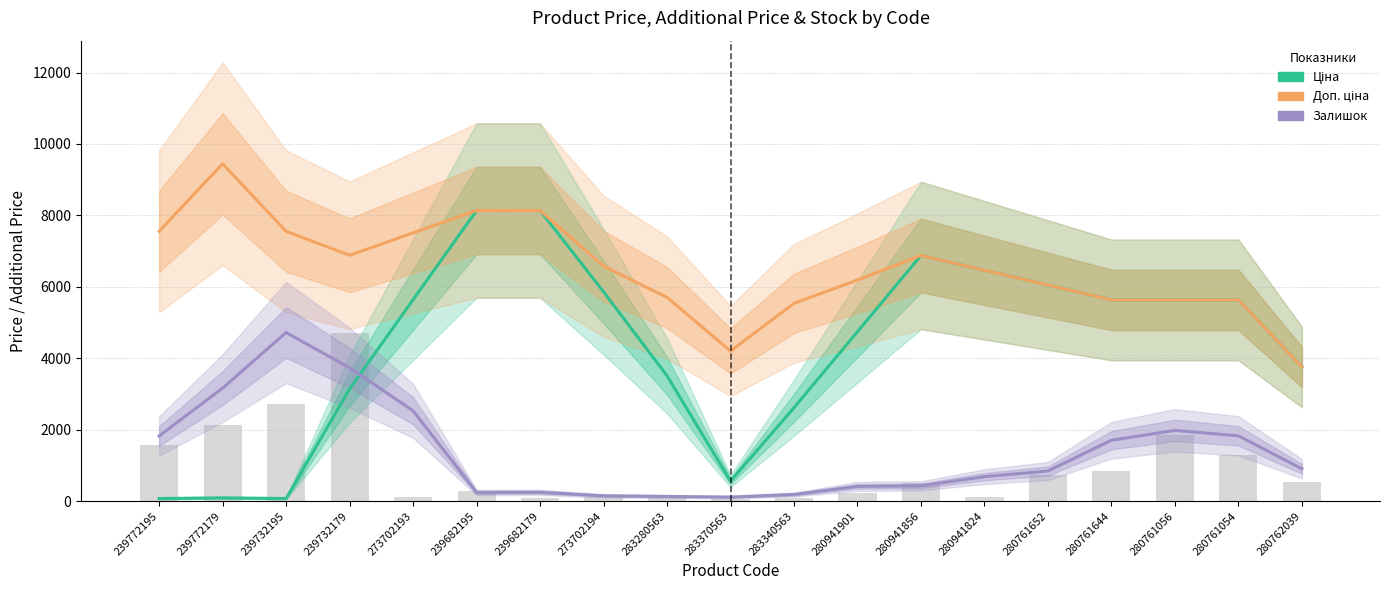

How many values in the Залишок (scaled) series are below 846?

9